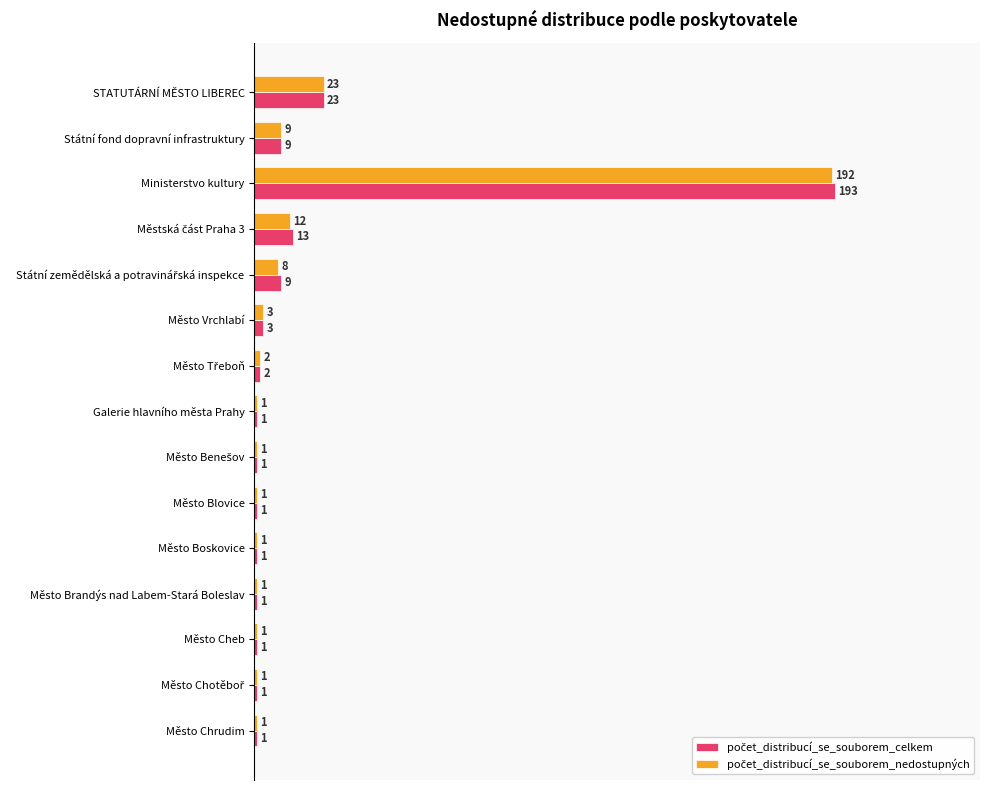

At which category is the sum across all series the highest?

Ministerstvo kultury